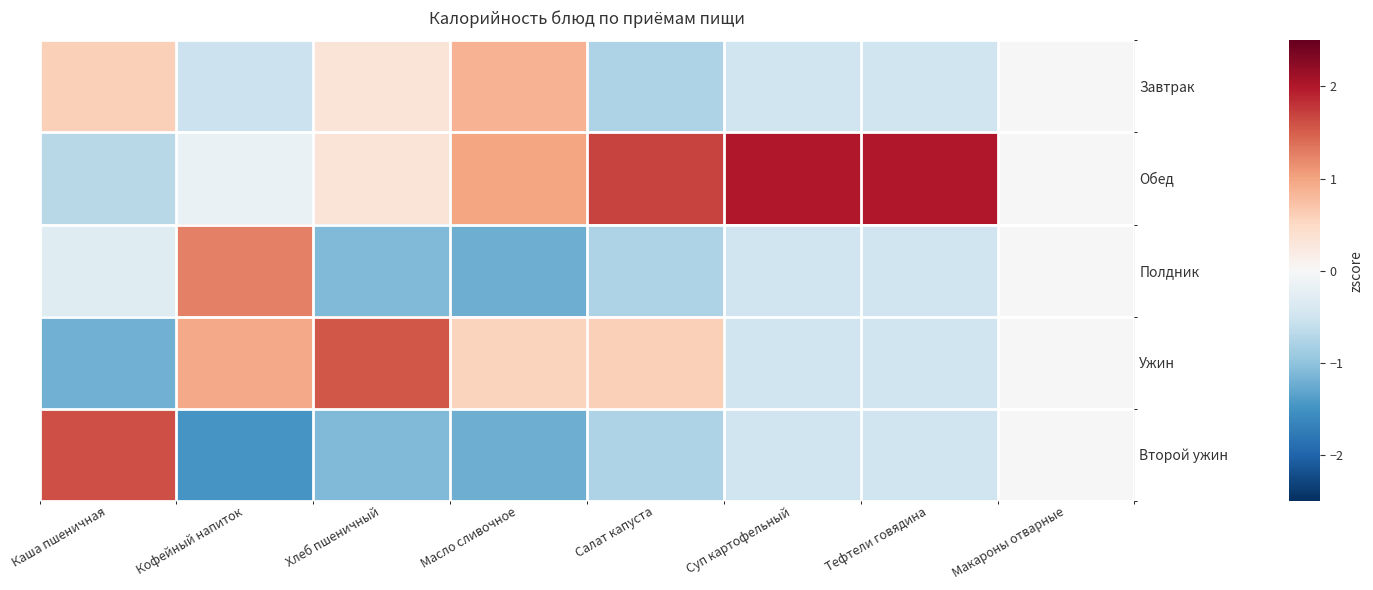

How many categories are shown in the chart?

8